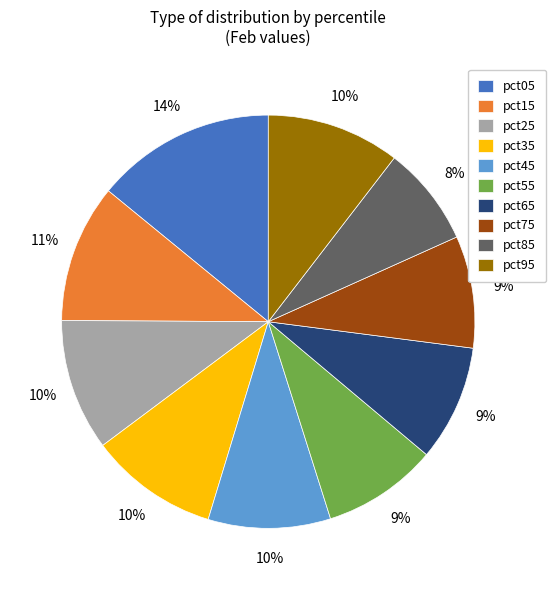

Is the sum of pct15 and pct45 greater than half?

No